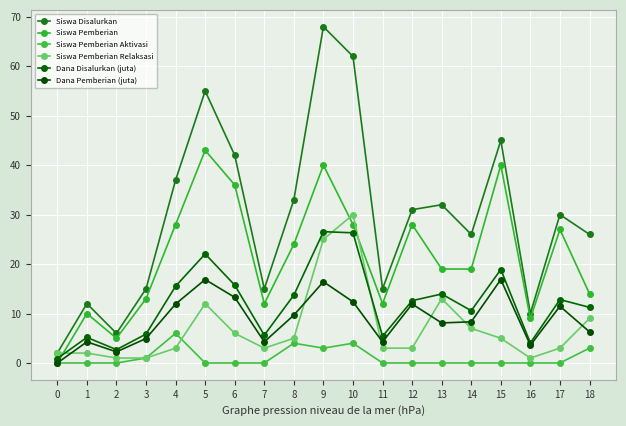

At 15, list the series in order from largest to smallest.

Siswa Disalurkan, Siswa Pemberian, Dana Disalurkan (juta), Dana Pemberian (juta), Siswa Pemberian Relaksasi, Siswa Pemberian Aktivasi